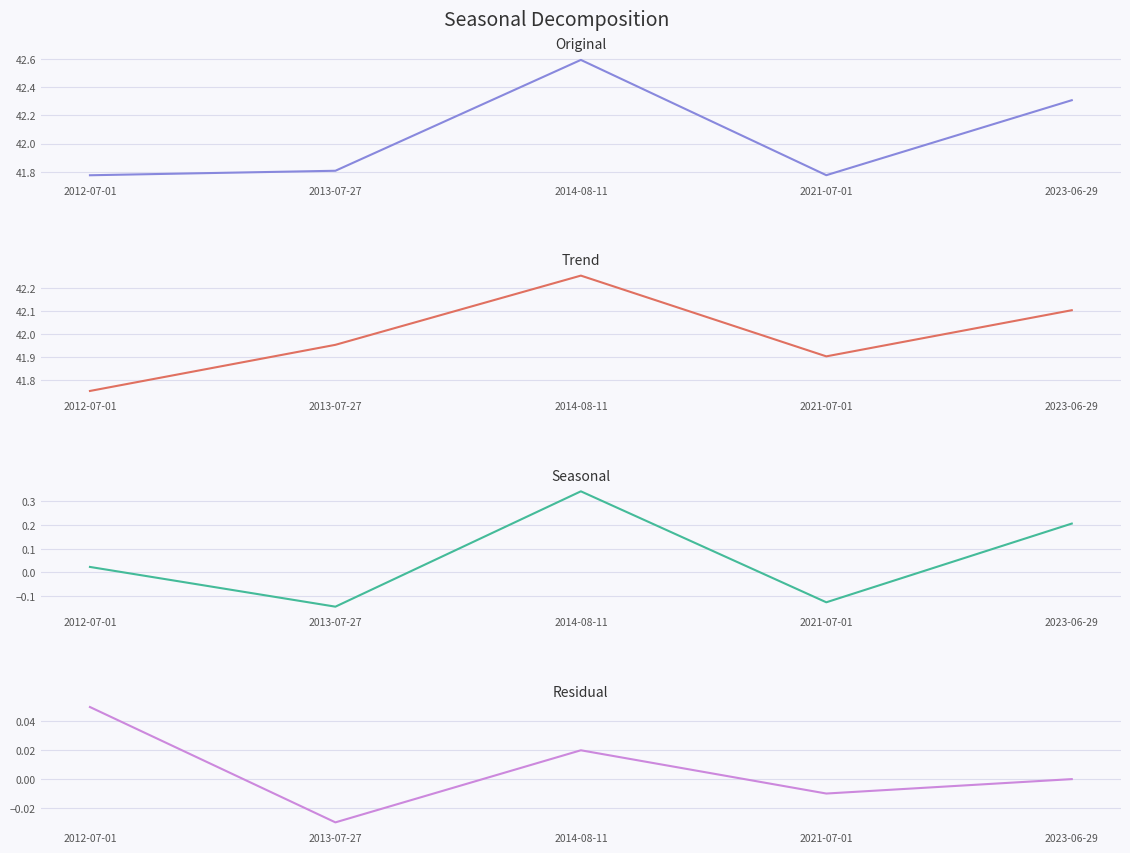

True or false: Trend and Seasonal cross at least once.

False